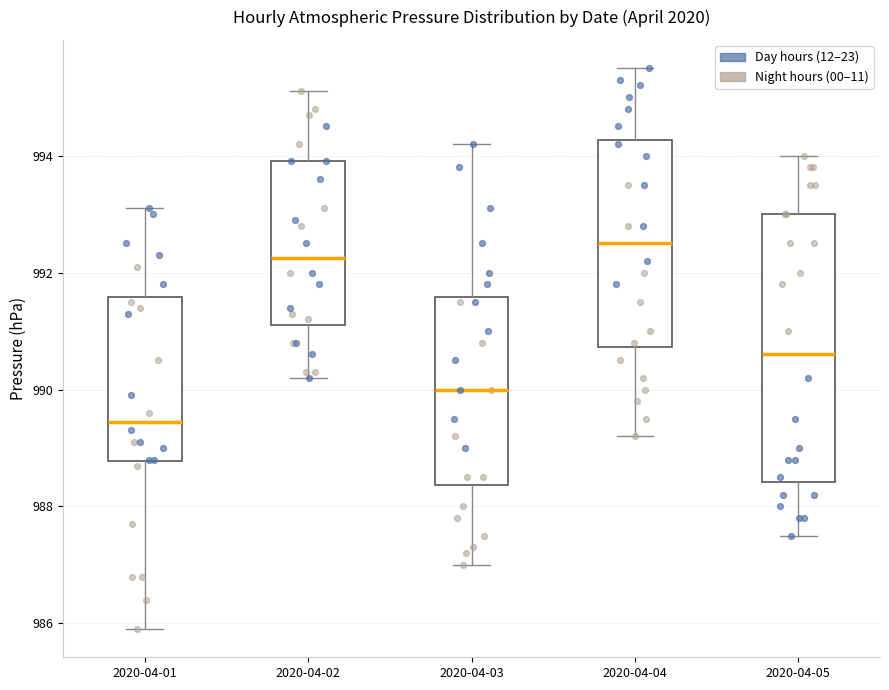

Reading left to right, transcribe this box plot: for each box, give where its median line is, the range the box spans, and where its two whiskers end, as read against the y-axis. The values are not printed on the chart, so give them approximately, as read against the axis.

2020-04-01: median 989.4, box 988.8 to 991.6, whiskers 986.0 to 993.2
2020-04-02: median 992.2, box 991.2 to 994.0, whiskers 990.2 to 995.2
2020-04-03: median 990.0, box 988.4 to 991.6, whiskers 987.0 to 994.2
2020-04-04: median 992.6, box 990.8 to 994.2, whiskers 989.2 to 995.6
2020-04-05: median 990.6, box 988.4 to 993.0, whiskers 987.6 to 994.0